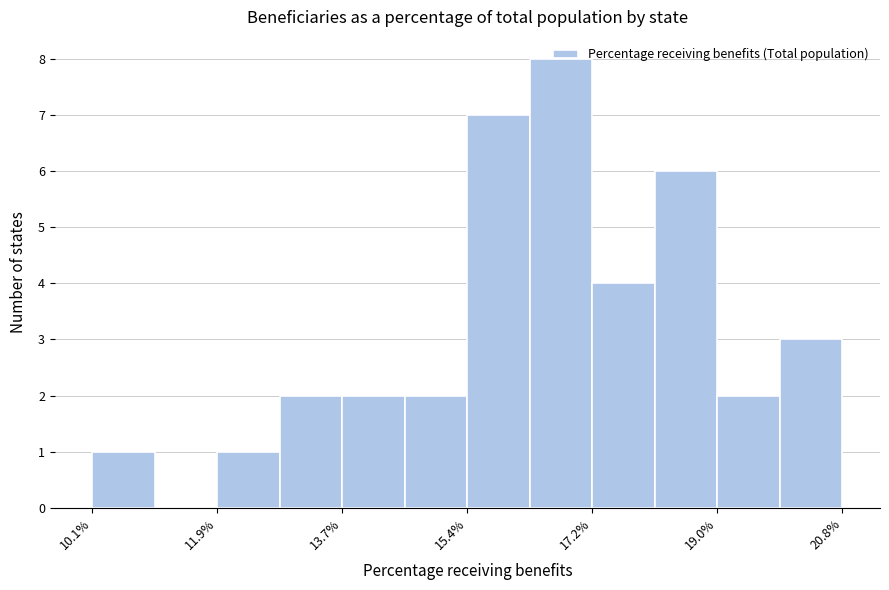

Over which range of the x-axis is the bar tallest?

16.4 to 17.2